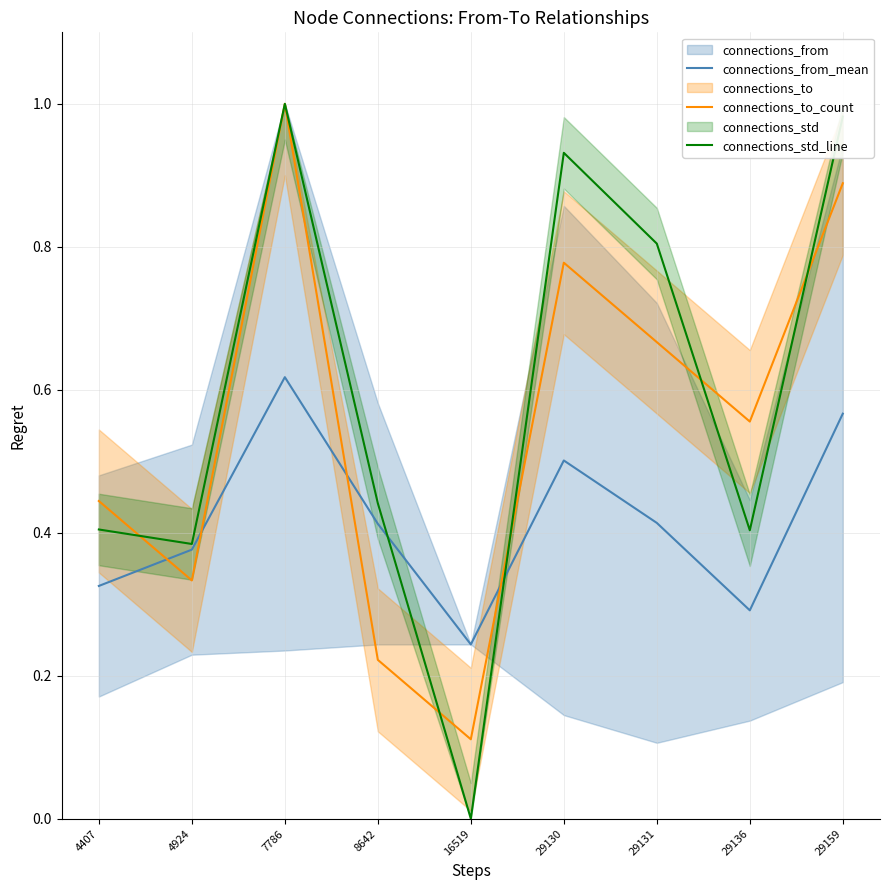

Which has a higher value, 29159 or 4924?

29159